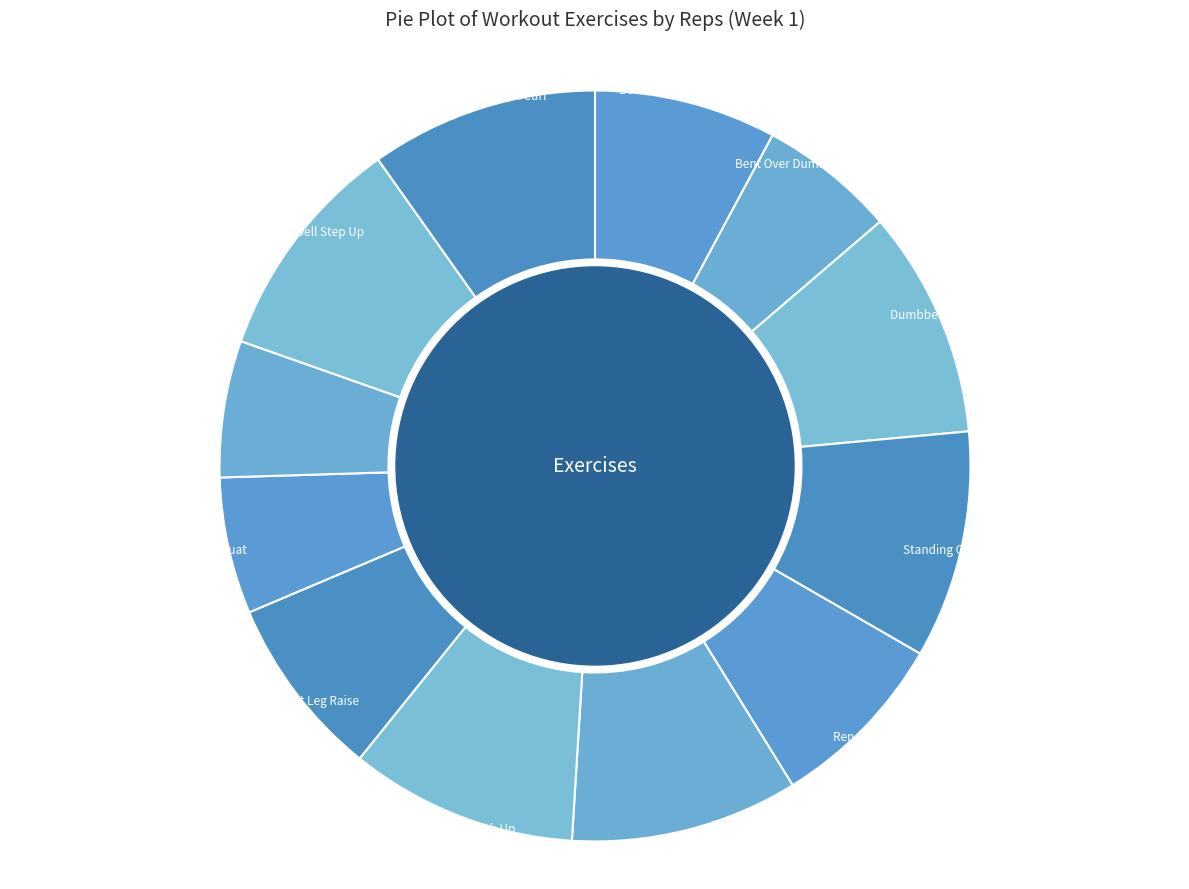

Is the sum of Back Squat and Hanging Straight Leg Raise greater than half?

No